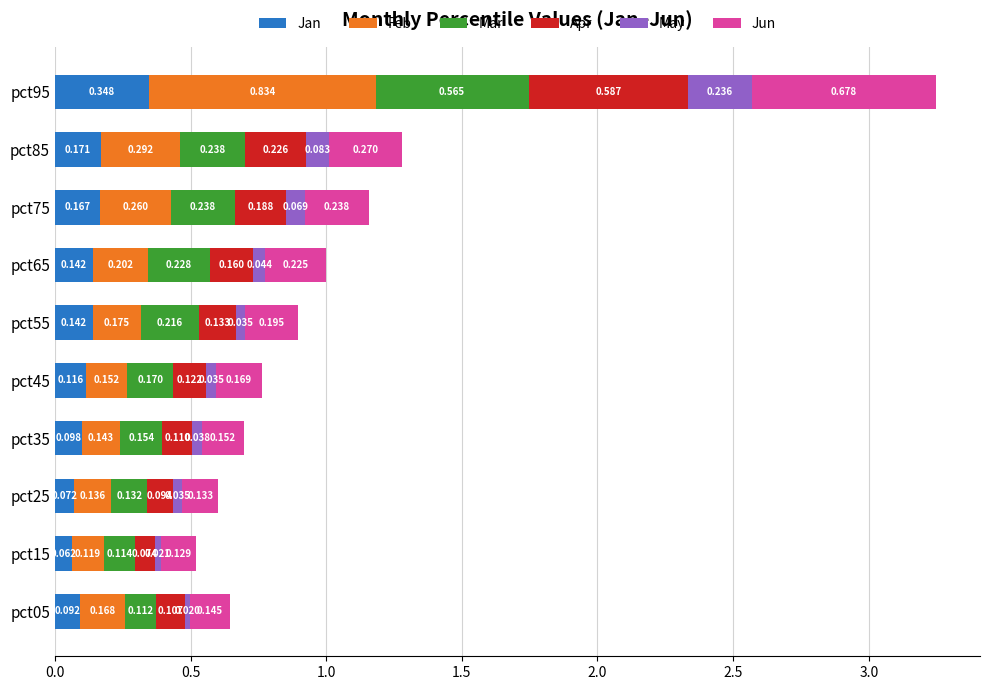

Which series has the largest range (max minus min)?

Feb